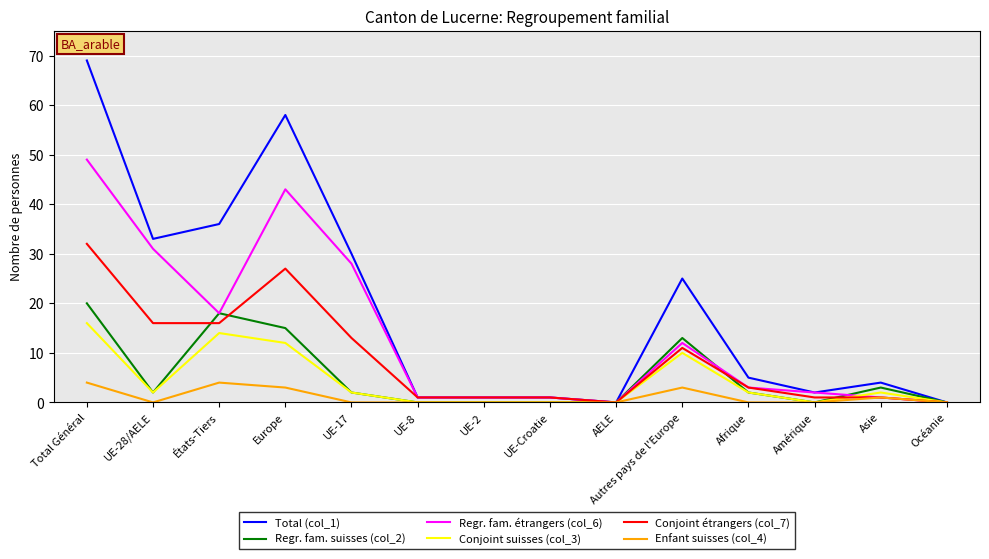

What position from the left is UE-Croatie?

8